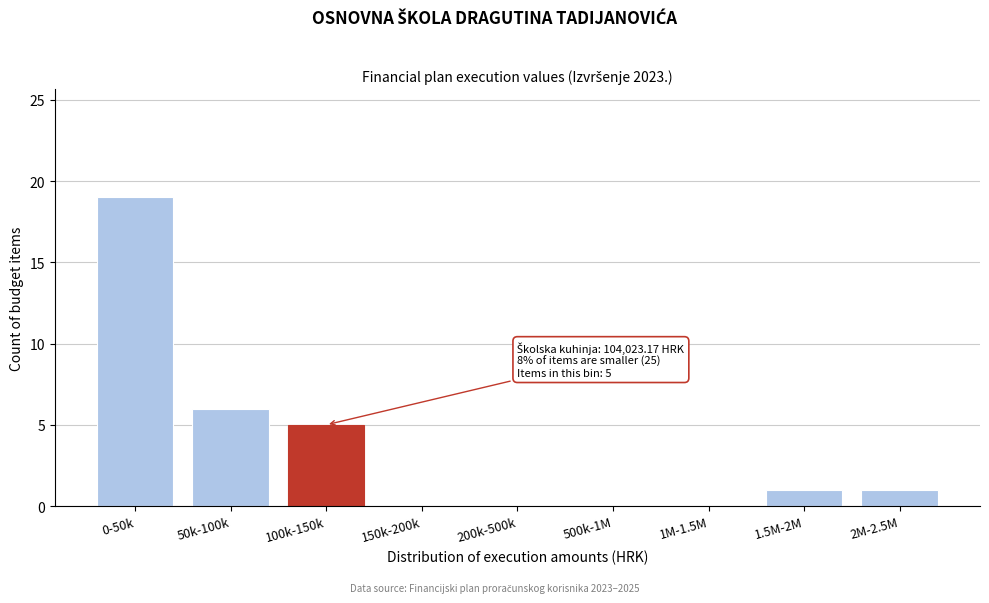

Reading right to left, list all the values displayed in this chart.

2M-2.5M=1	1.5M-2M=1	1M-1.5M=0	500k-1M=0	200k-500k=0	150k-200k=0	100k-150k=5	50k-100k=6	0-50k=19